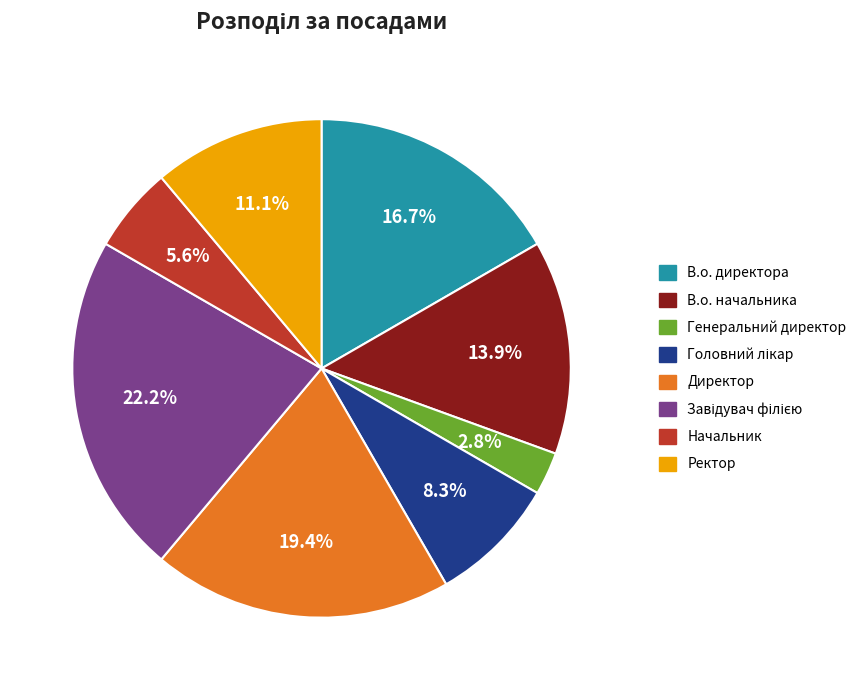

How much of the chart is everything except В.о. директора?

83.3%